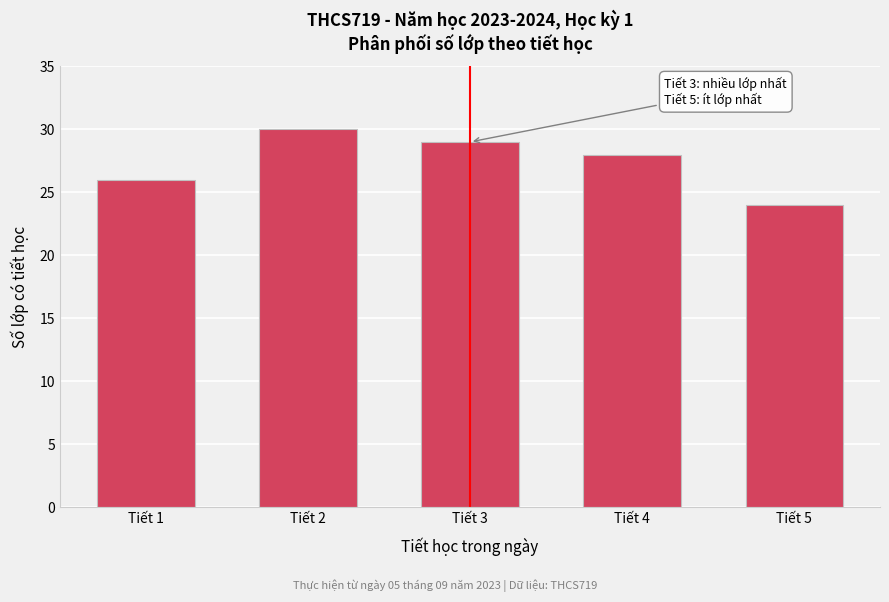

Reading right to left, transcribe all the data shown in this chart.

Tiết 5=24	Tiết 4=28	Tiết 3=29	Tiết 2=30	Tiết 1=26